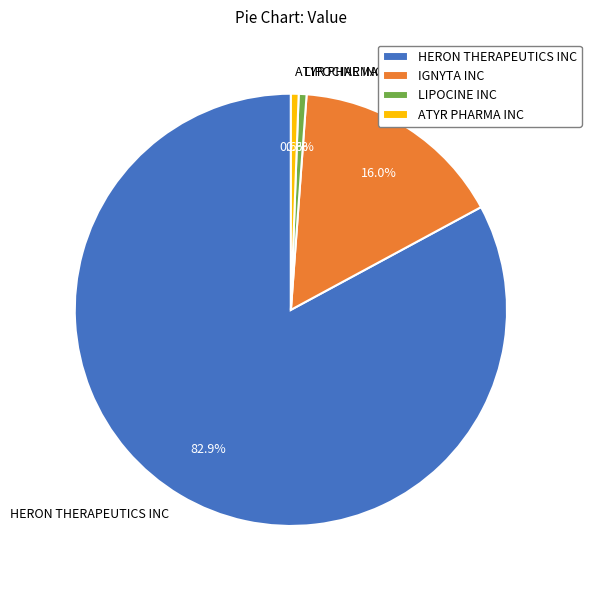

To the nearest percent, what percentage of the pie is IGNYTA INC?

16%